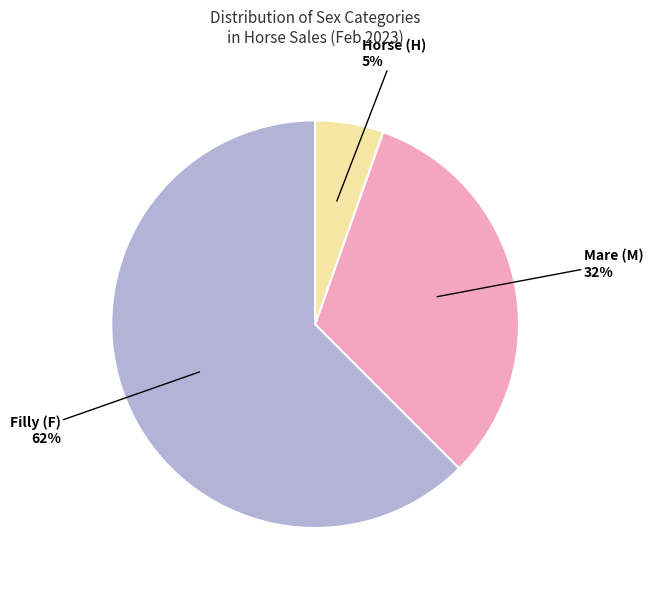

Which category accounts for the majority?

Filly (F)